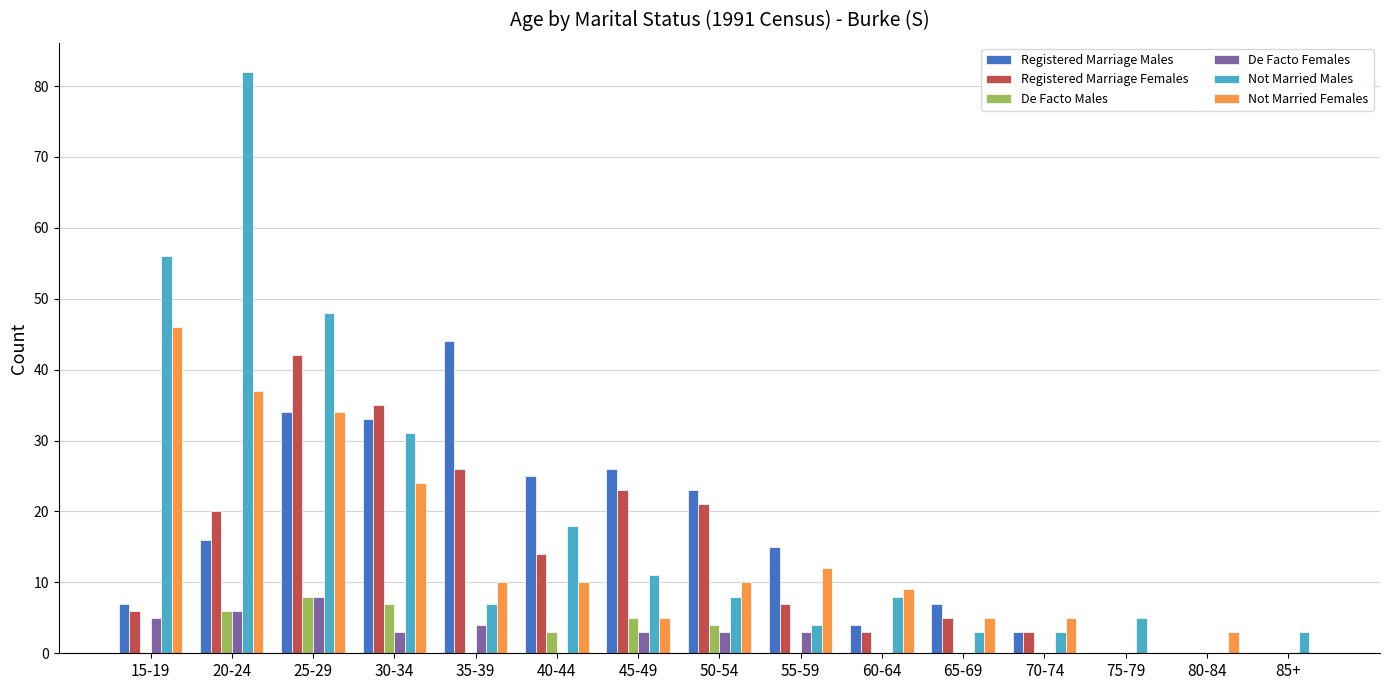

What is the sum of all Not Married Females values?

210